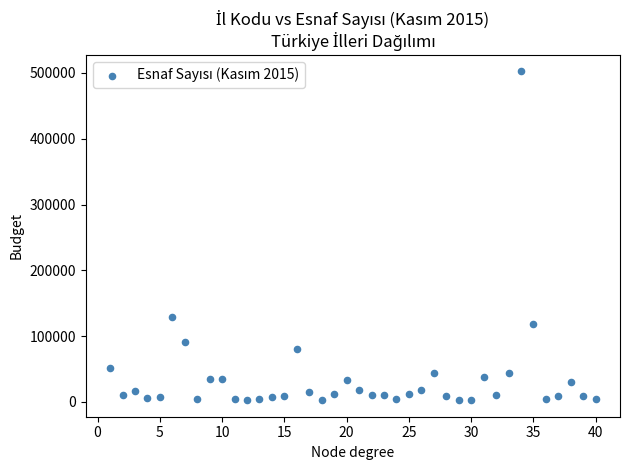

What Y value in the scatter plot is closest to 252383?

129763